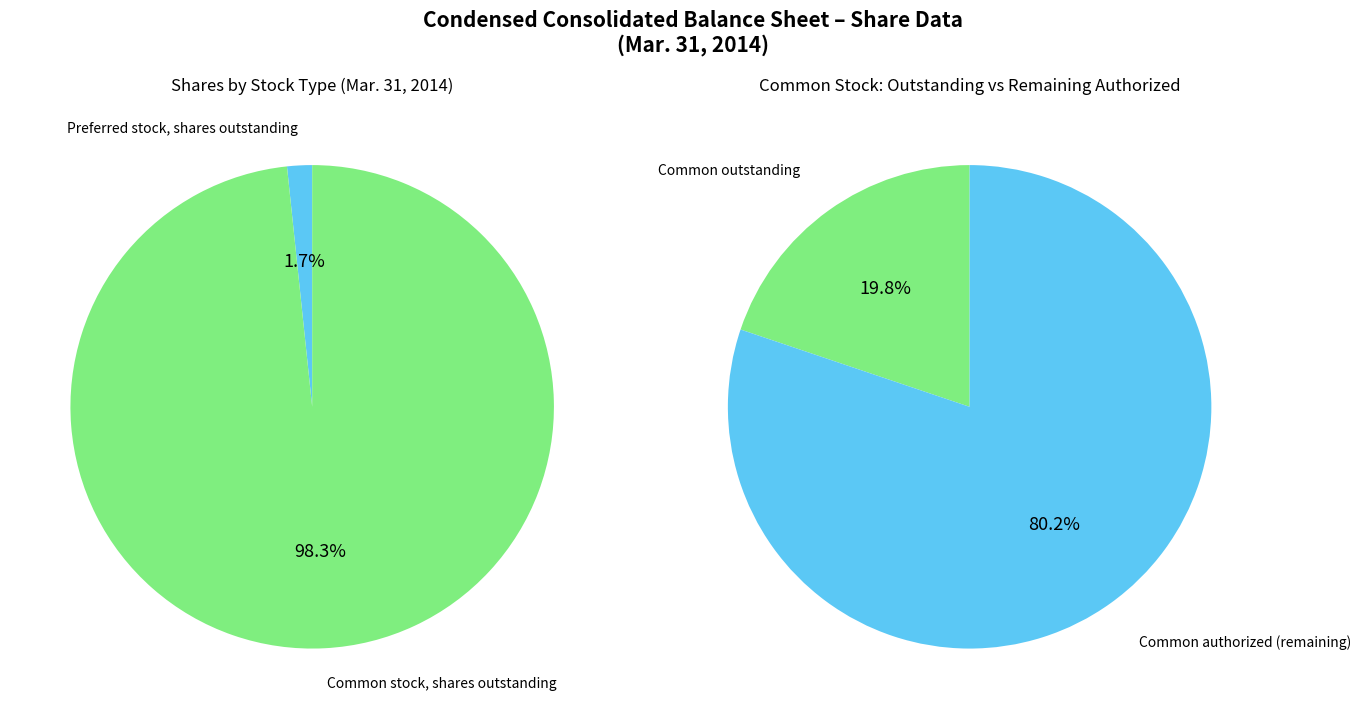

Approximately how many times larger is the value at Common stock, shares outstanding compared to Preferred stock, shares outstanding?

59.1